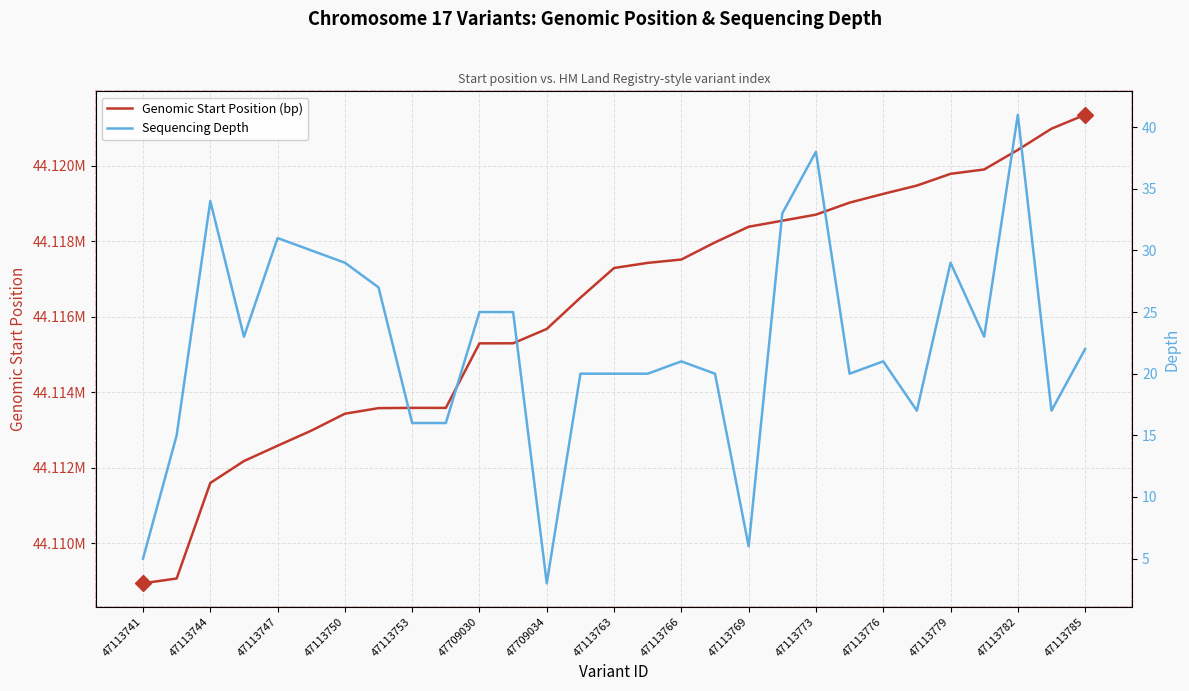

In Sequencing Depth, how many points are lower than both neighbors (excluding endpoints)?

7